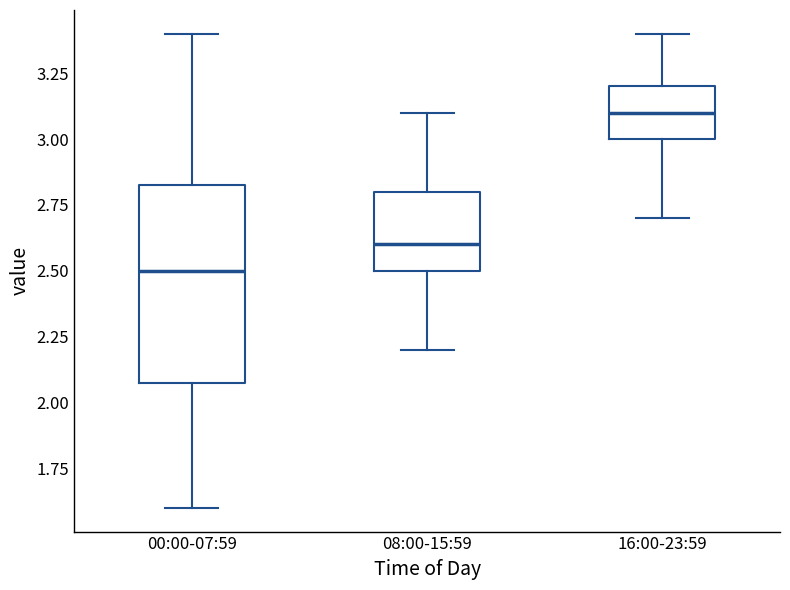

Reading left to right, read every box against the y-axis: the position of its median line, the range the box covers, and the ends of its whiskers. The values are not printed on the chart, so give them approximately, as read against the axis.

00:00-07:59: median 2.50, box 2.10 to 2.85, whiskers 1.60 to 3.40
08:00-15:59: median 2.60, box 2.50 to 2.80, whiskers 2.20 to 3.10
16:00-23:59: median 3.10, box 3.00 to 3.20, whiskers 2.70 to 3.40